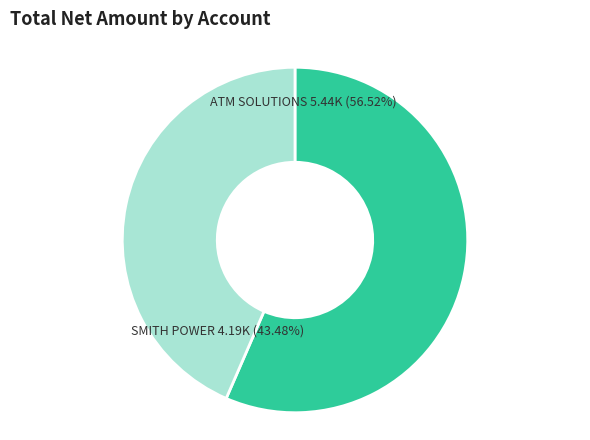

Rank the categories by value from highest to lowest.

ATM SOLUTIONS (Account 27766), SMITH POWER EQUIPMENT (Account 101364)